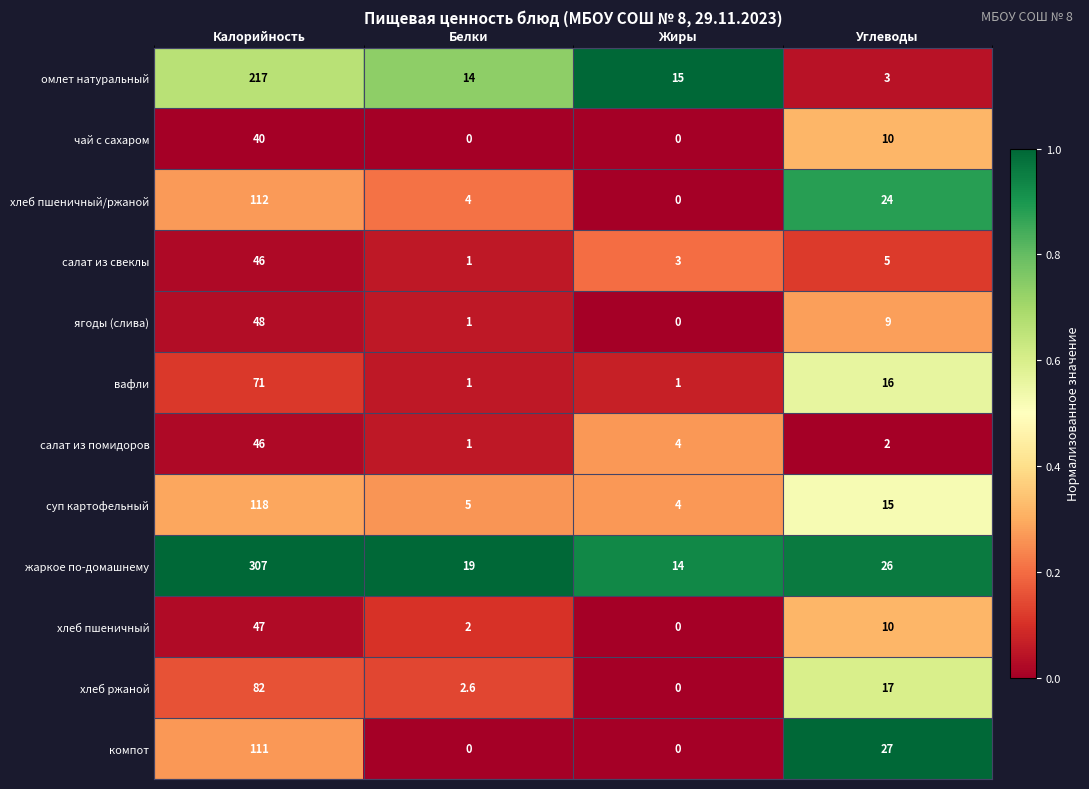

What is the total value across all series at Жиры?

41.0